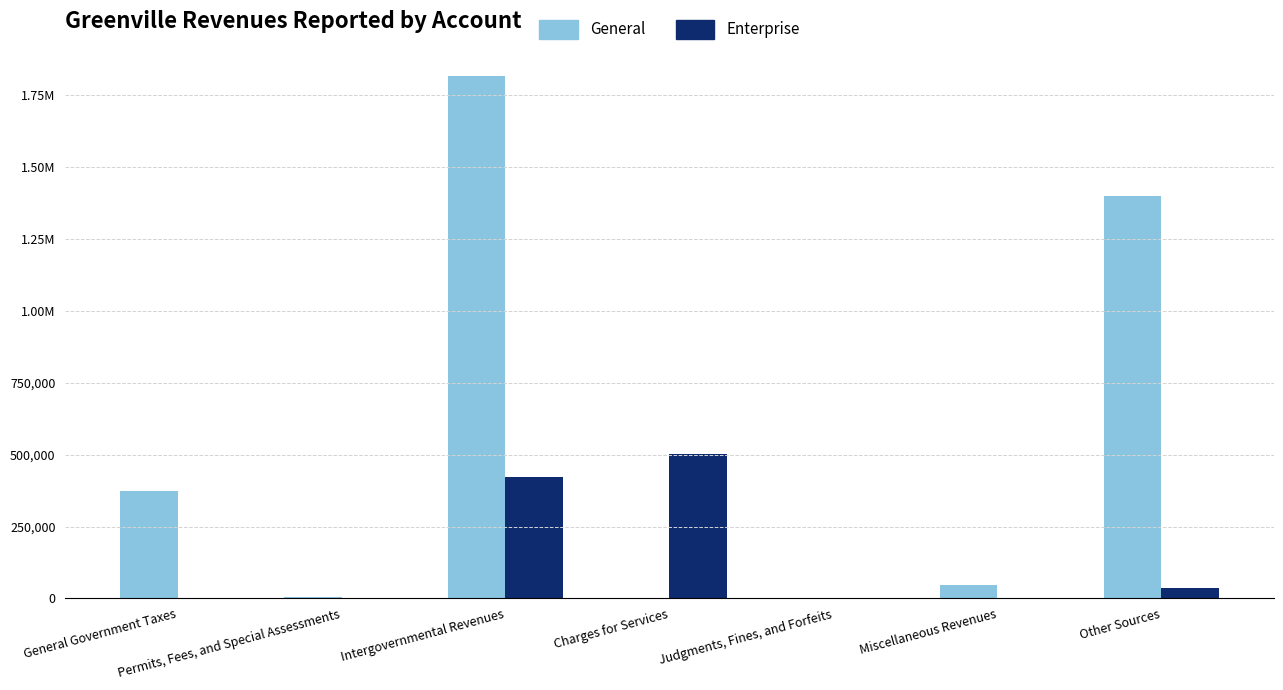

What is the average value of the General series?

520026